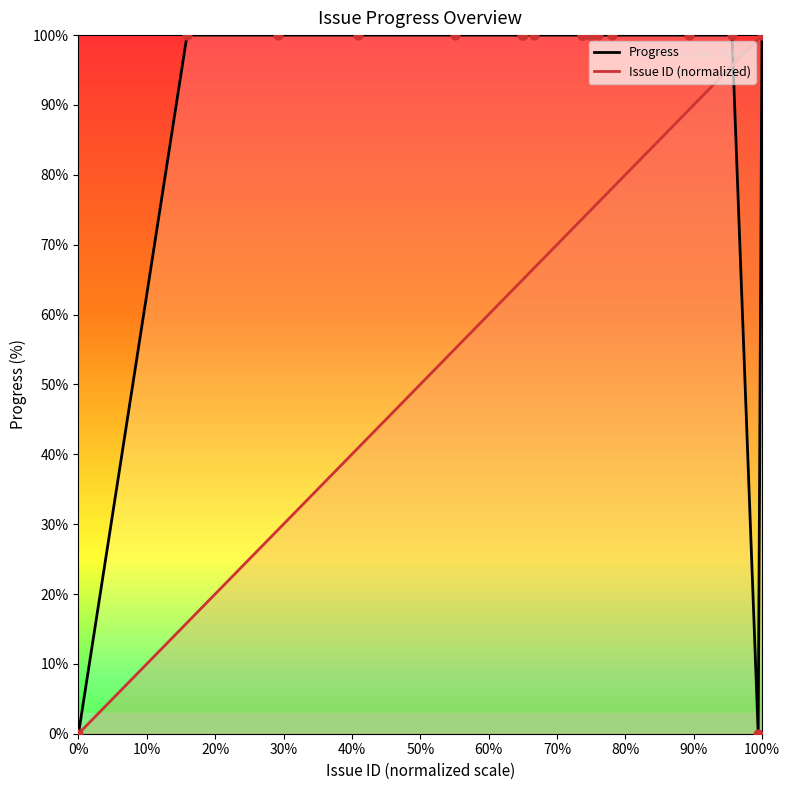

At how many categories does at least one series exceed 32?

19